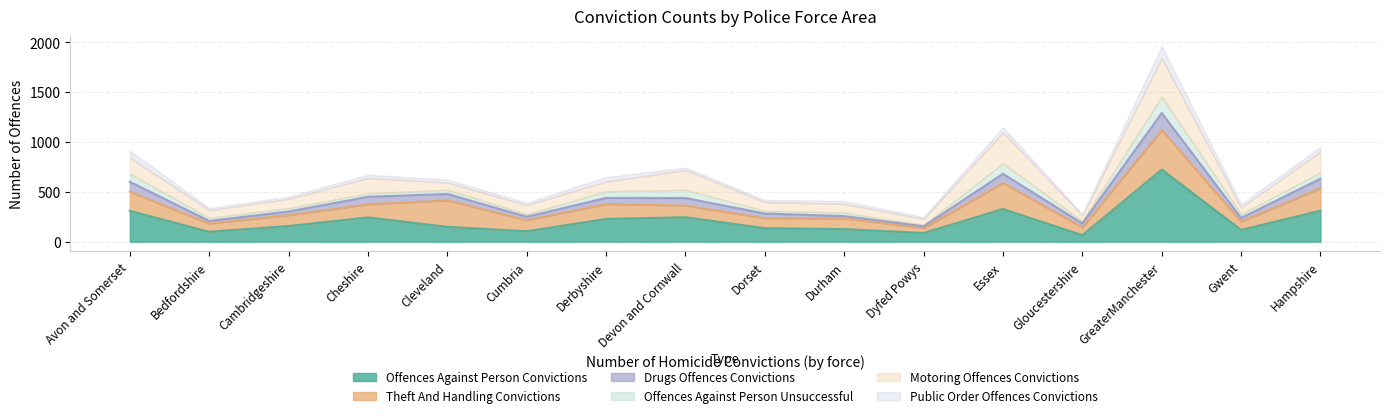

What position from the left is GreaterManchester?

14